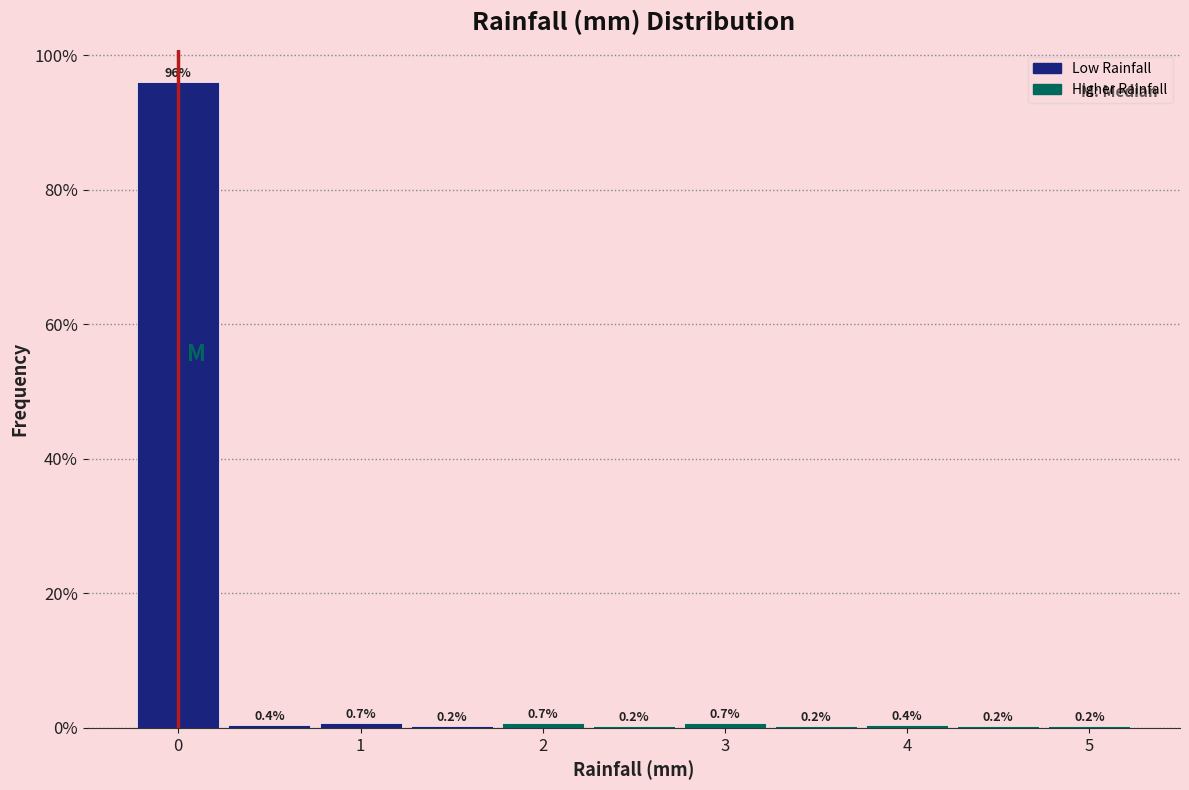

How tall is the bar that spans 2.75 to 3.25 on the x-axis? The bar edges are not printed on the chart, so give them approximately, as read against the axis.

0.7